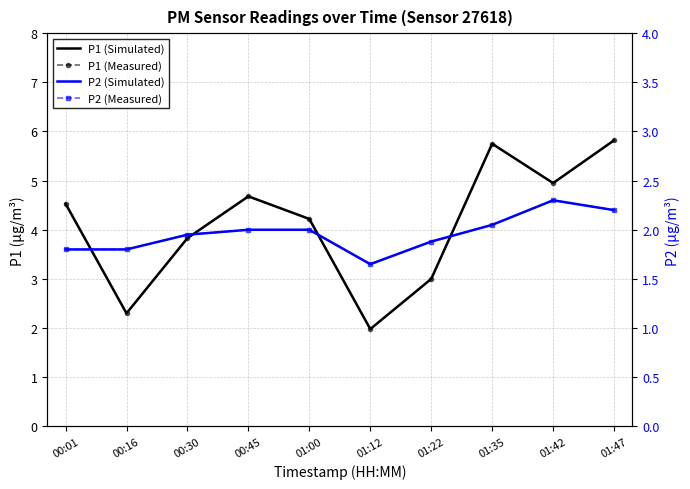

How many lines are shown in the chart?

4